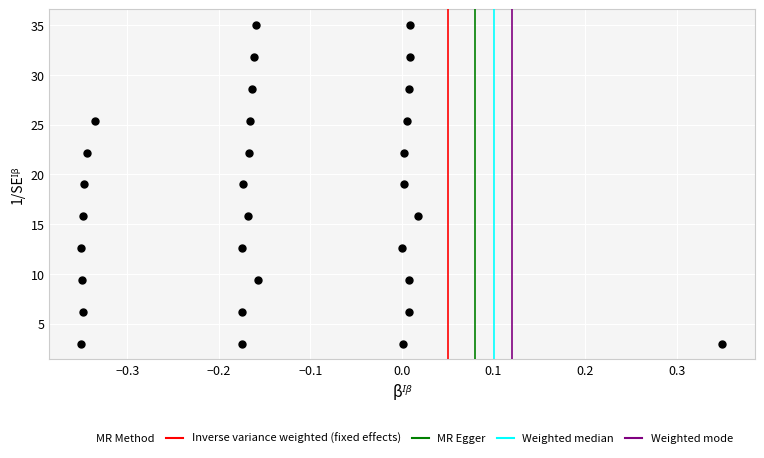

What is the range of X values (max minus min)?

0.7